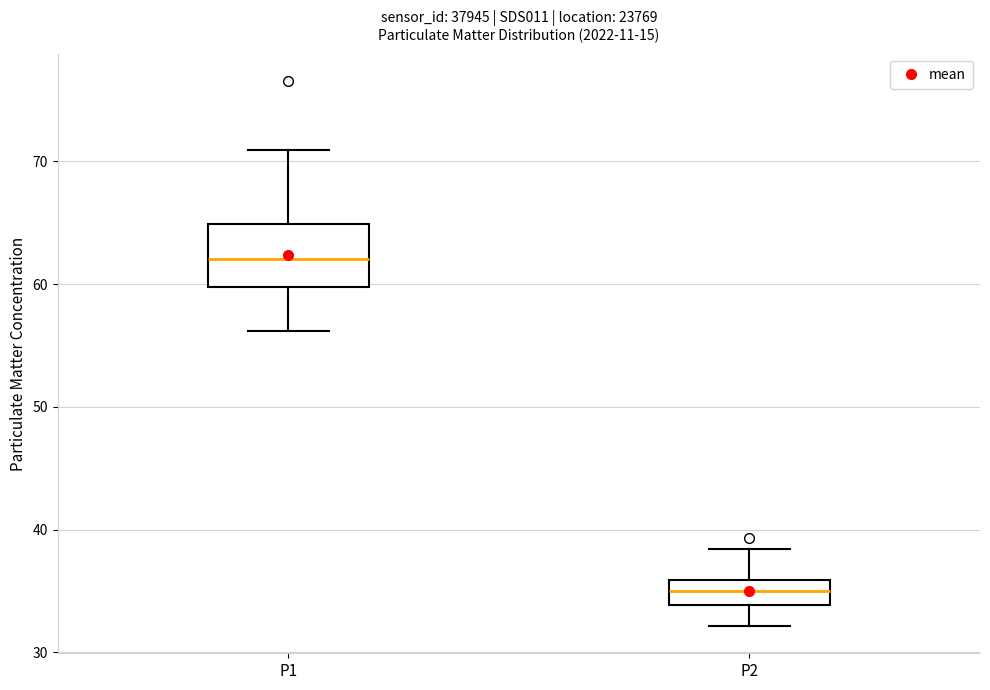

Which box is the tallest, from its lower edge to its upper edge?

P1